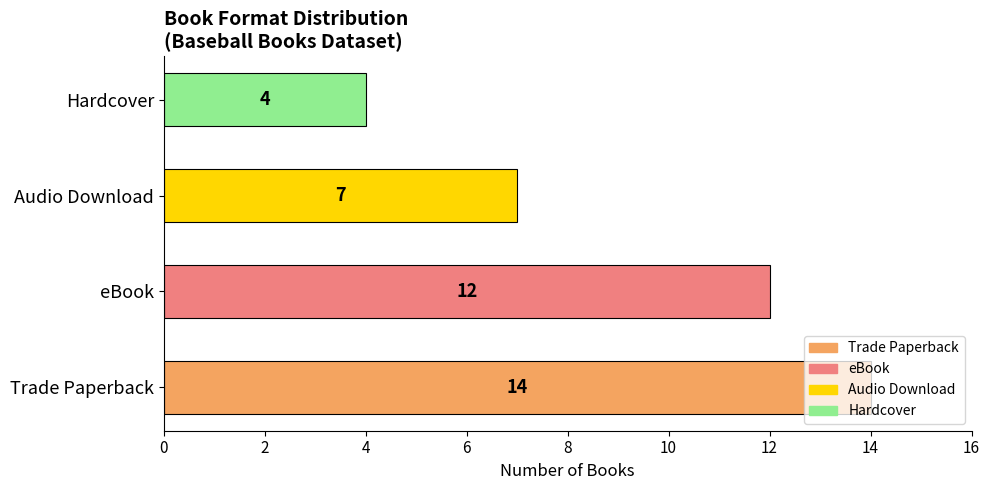

Are the bars grouped side by side (vs. stacked)?

No